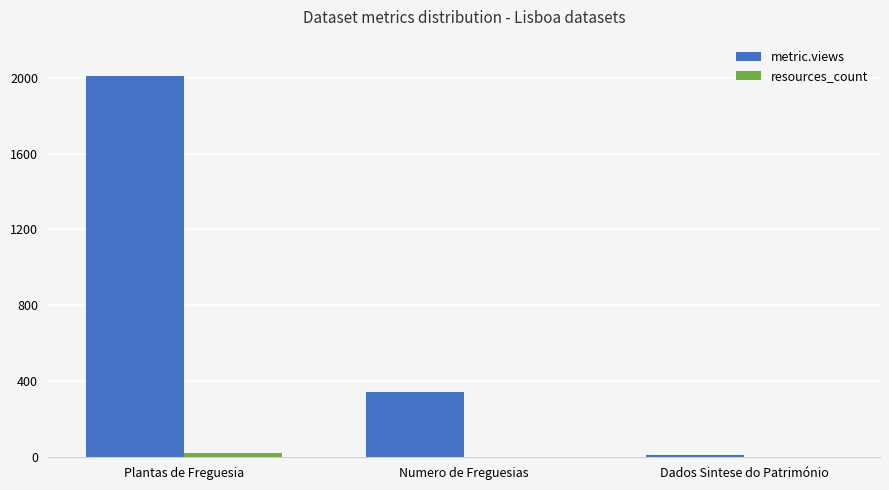

Which category has the highest value in the resources_count series?

Plantas de Freguesia